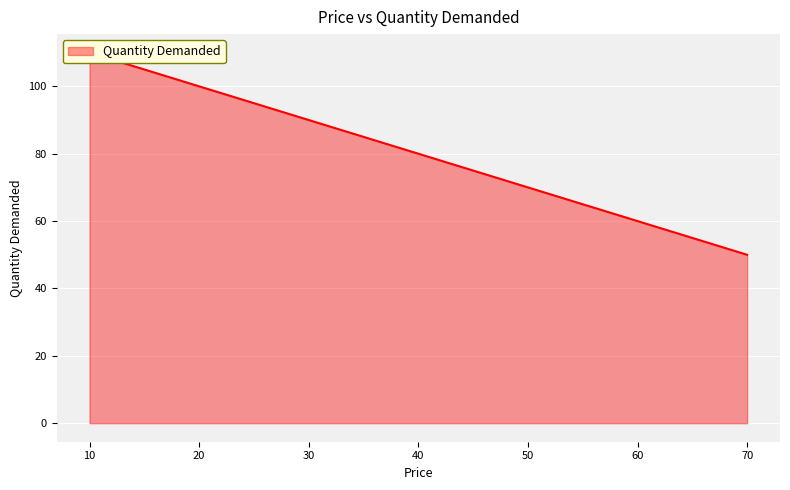

How many lines are shown in the chart?

1